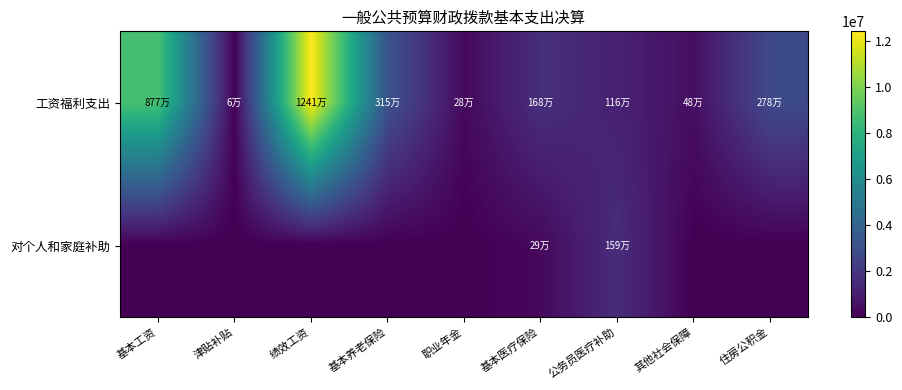

List the series in order of their peak value, highest first.

工资福利支出, 对个人和家庭补助